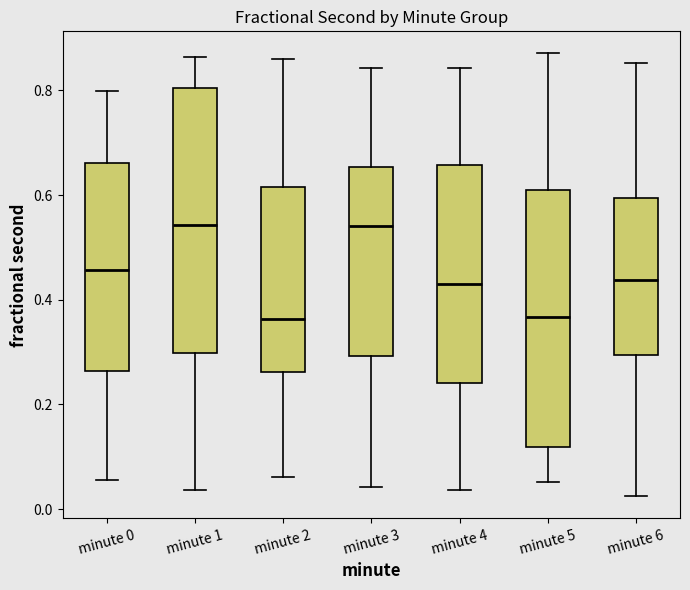

Reading left to right, read every box against the y-axis: the position of its median line, the range the box covers, and the ends of its whiskers. The values are not printed on the chart, so give them approximately, as read against the axis.

minute 0: median 0.46, box 0.26 to 0.66, whiskers 0.06 to 0.80
minute 1: median 0.54, box 0.30 to 0.80, whiskers 0.04 to 0.86
minute 2: median 0.36, box 0.26 to 0.62, whiskers 0.06 to 0.86
minute 3: median 0.54, box 0.30 to 0.66, whiskers 0.04 to 0.84
minute 4: median 0.44, box 0.24 to 0.66, whiskers 0.04 to 0.84
minute 5: median 0.36, box 0.12 to 0.60, whiskers 0.06 to 0.88
minute 6: median 0.44, box 0.30 to 0.60, whiskers 0.02 to 0.86